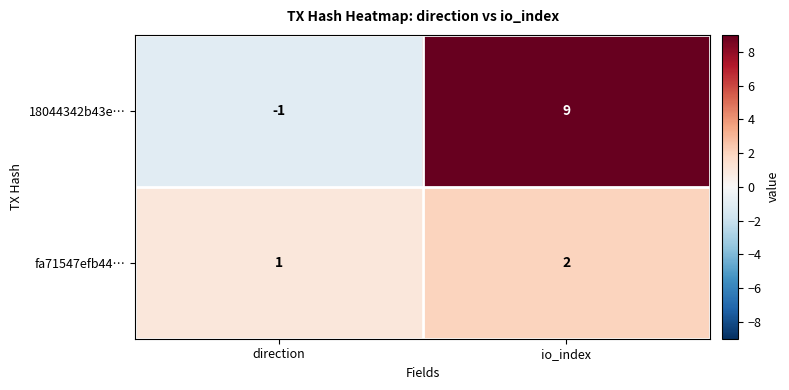

Is the value of 18044342b43e… at io_index greater than the value of fa71547efb44… at io_index?

Yes